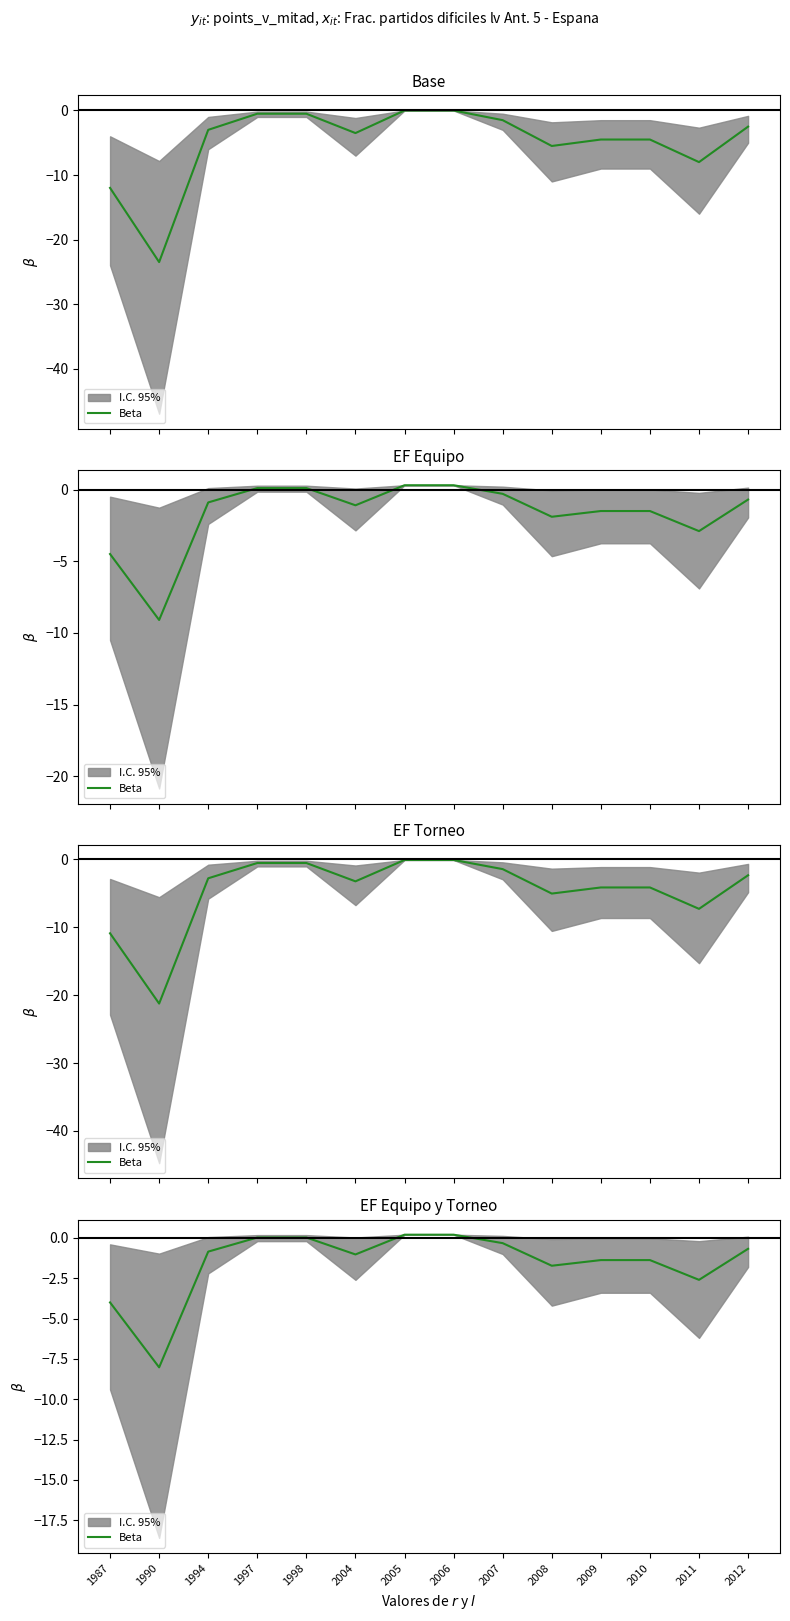

What is the difference between the second highest and minimum values?

8.2